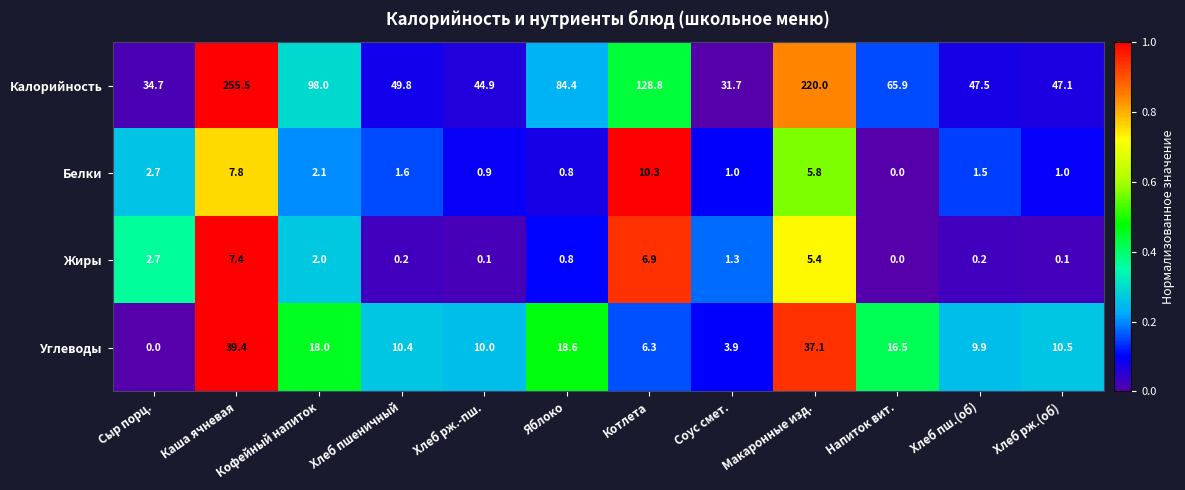

The value of Жиры at Сыр порц. is 4.5. True or false?

False